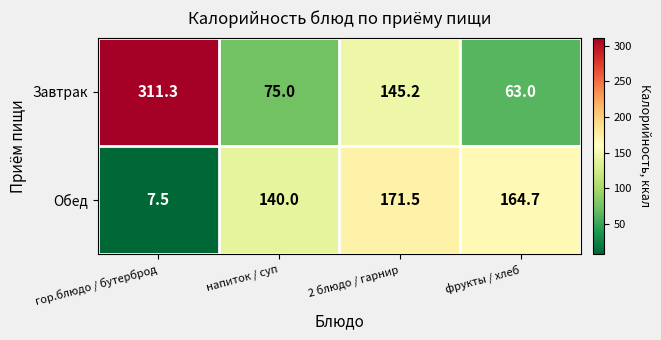

What is the greatest value displayed?

311.3